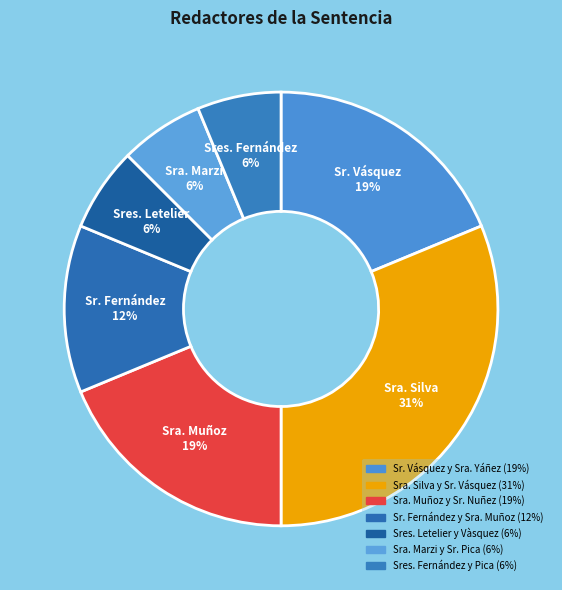

Is Sra. Muñoz y Sr. Nuñez the majority of the pie?

No